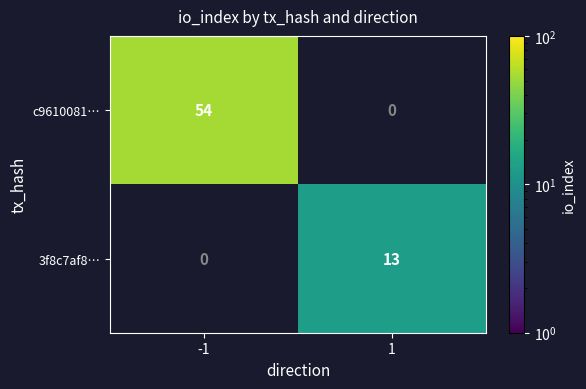

The value of 3f8c7af8… at 1 is 19. True or false?

False